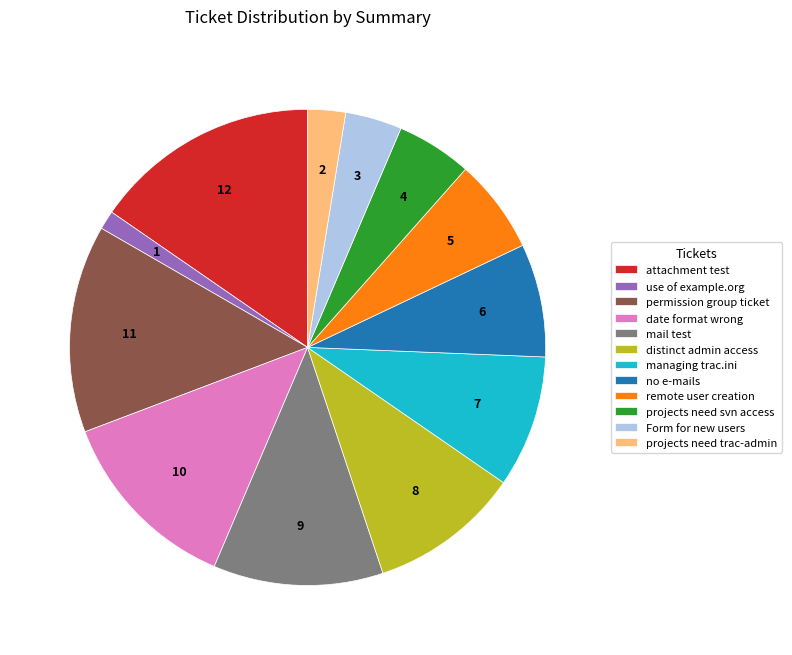

Count the number of slices in the pie.

12